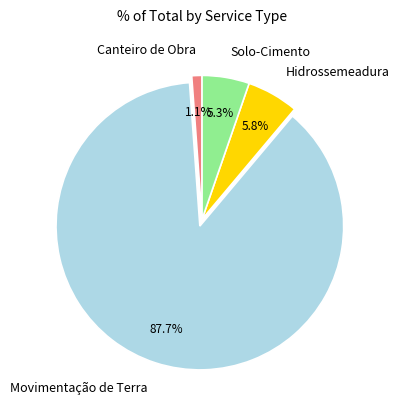

To the nearest percent, what is the combined percentage of Solo-Cimento and Hidrossemeadura?

11%